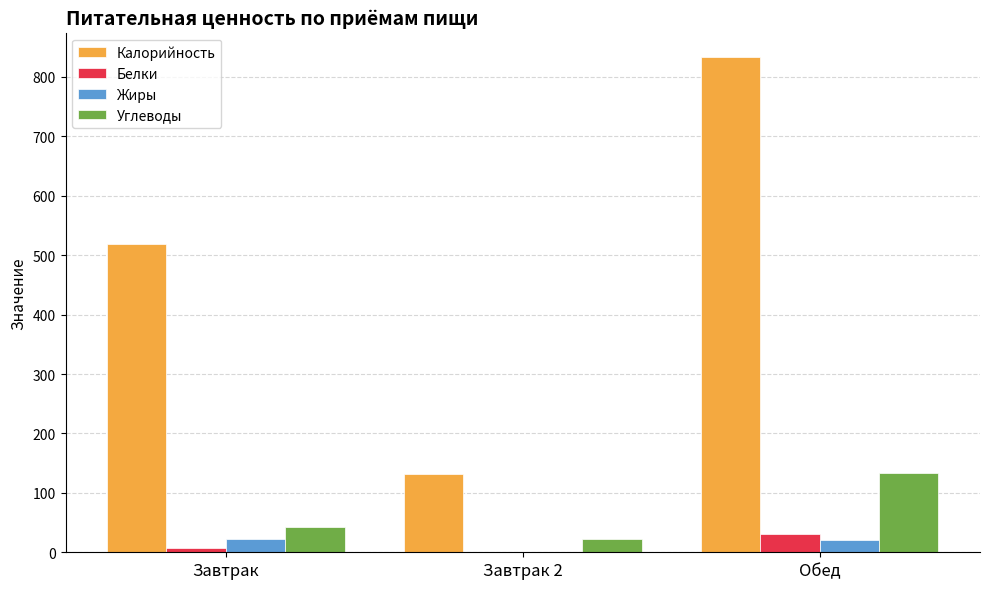

Which label corresponds to the largest value in the chart?

Обед